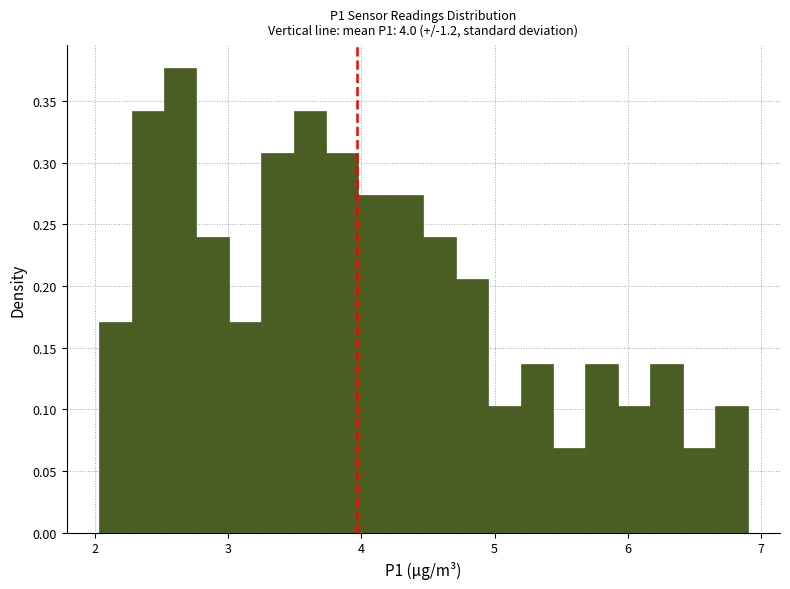

Around what value on the x-axis is the tallest bar? Give the approximate position of its centre, as read against the axis.

2.6